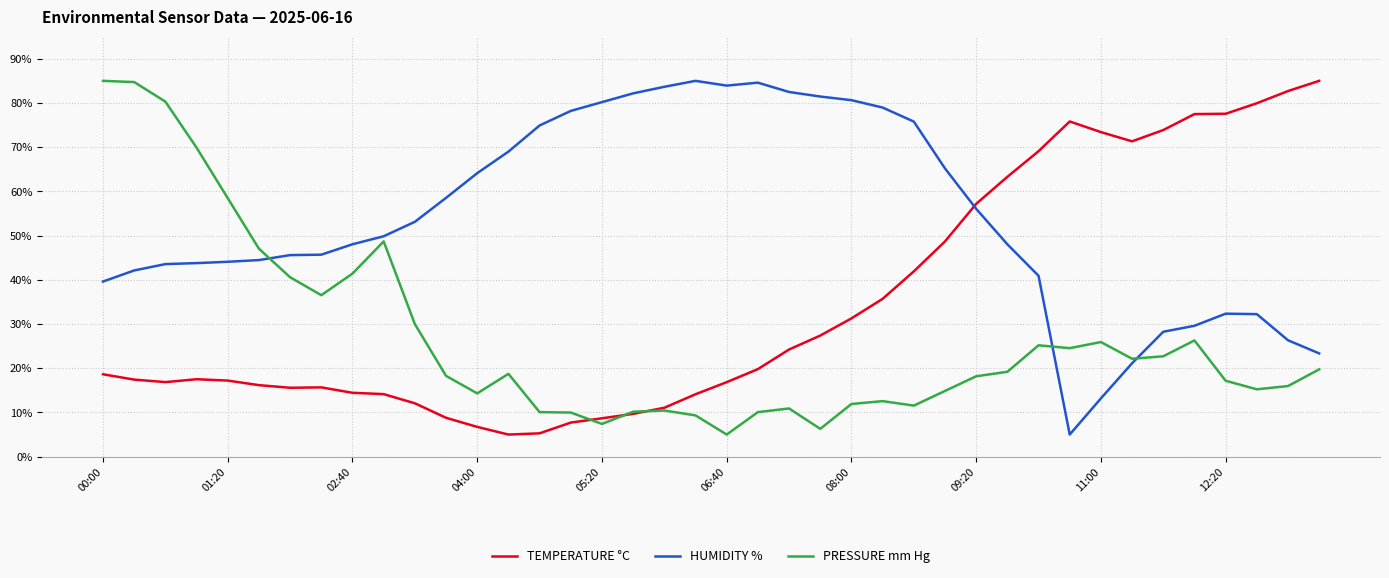

Rank the series by their average value, from lowest to highest.

PRESSURE mm Hg, TEMPERATURE °C, HUMIDITY %